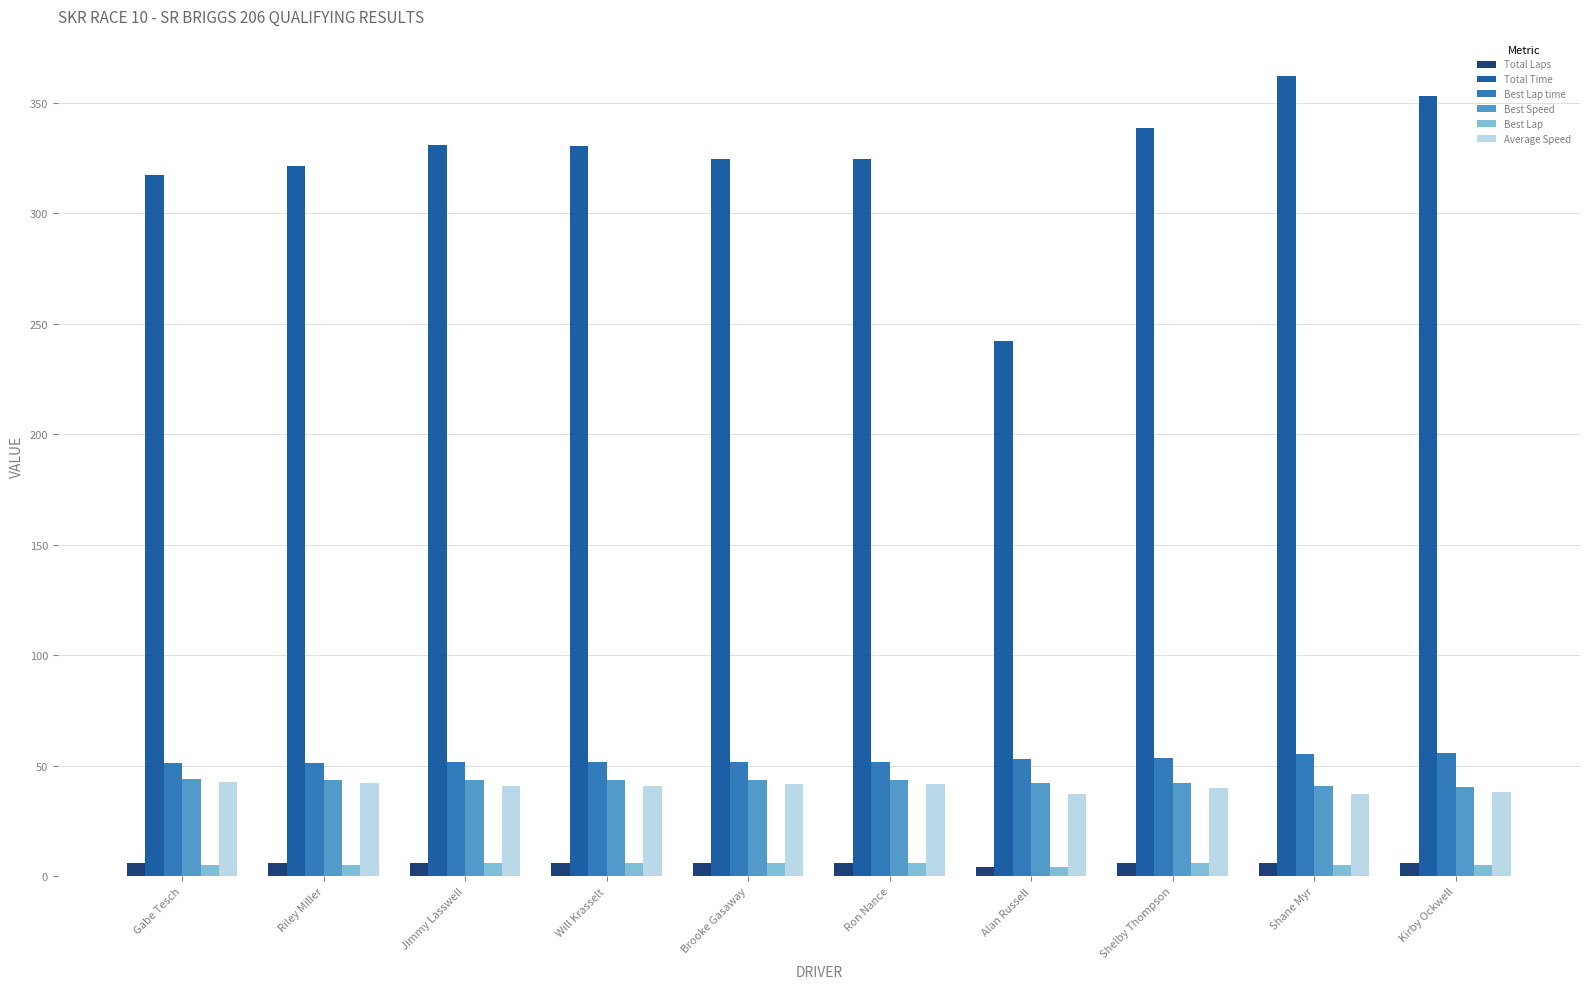

Which category has the highest value across all series?

Shane Myr